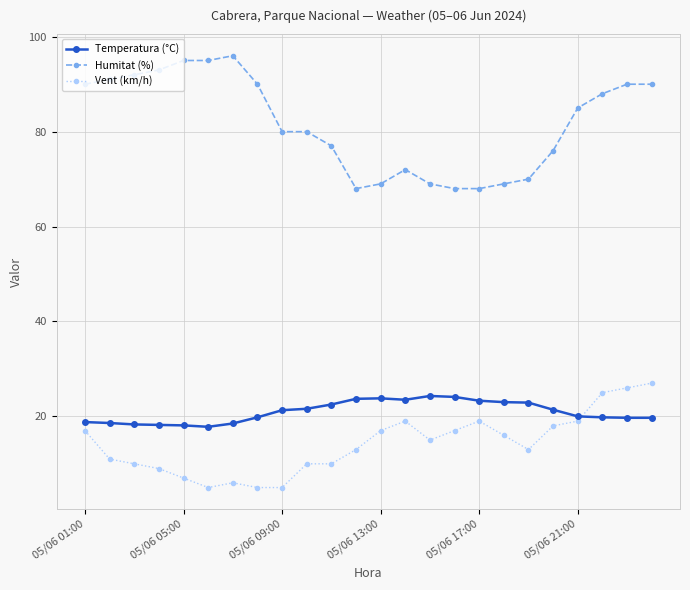

What is the maximum value for Temperatura (°C)?

24.3